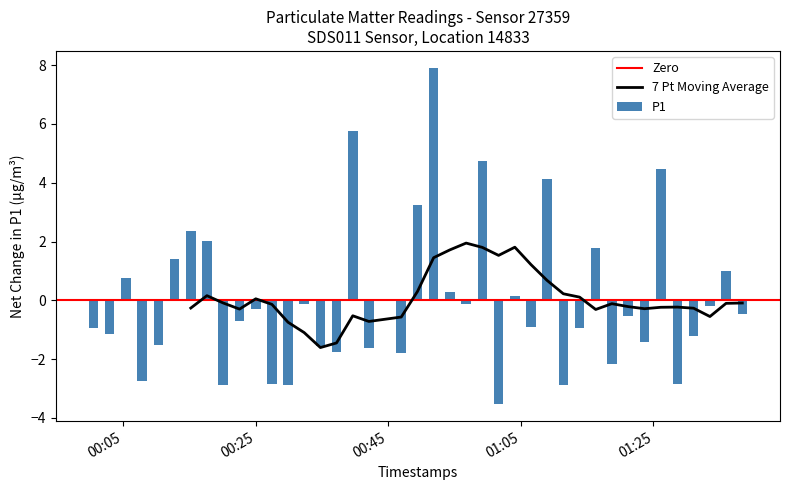

What is the maximum value for P1?

7.9